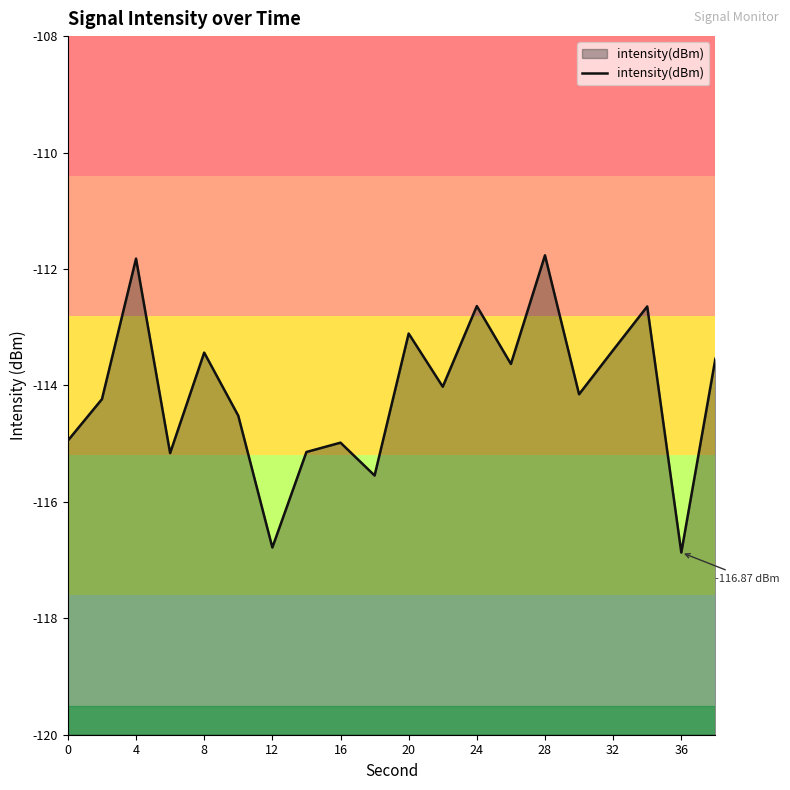

Does the chart display data point markers on the line(s)?

No